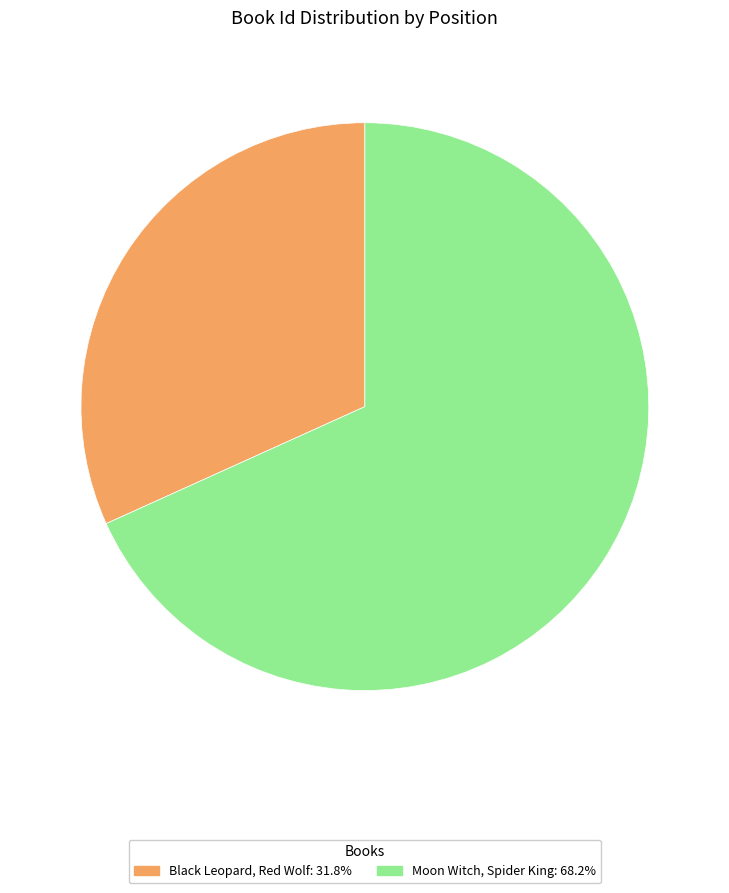

Rank the categories by value from lowest to highest.

Black Leopard, Red Wolf, Moon Witch, Spider King